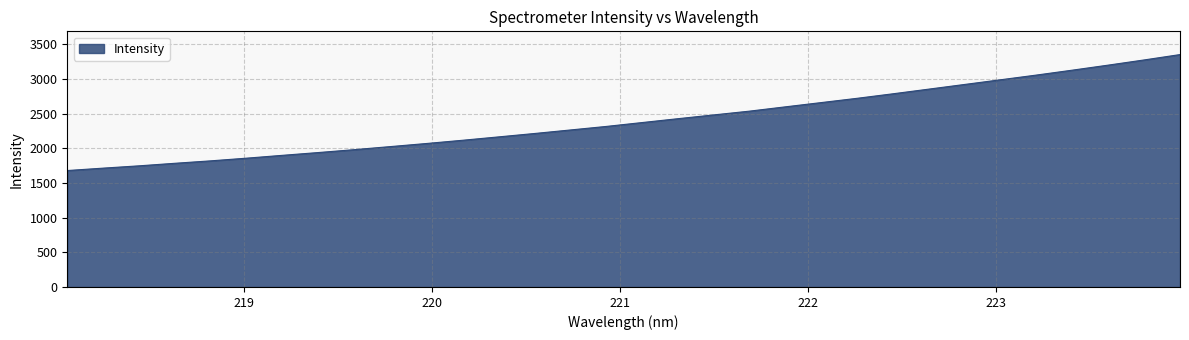

What is the sum of all values?

76893.0